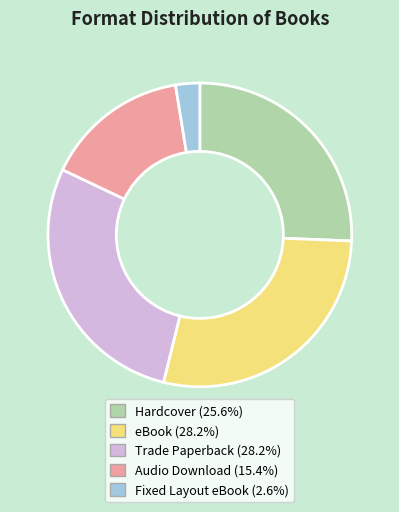

What is the ratio of the value at eBook (28.2%) to the value at Hardcover (25.6%)?

1.1